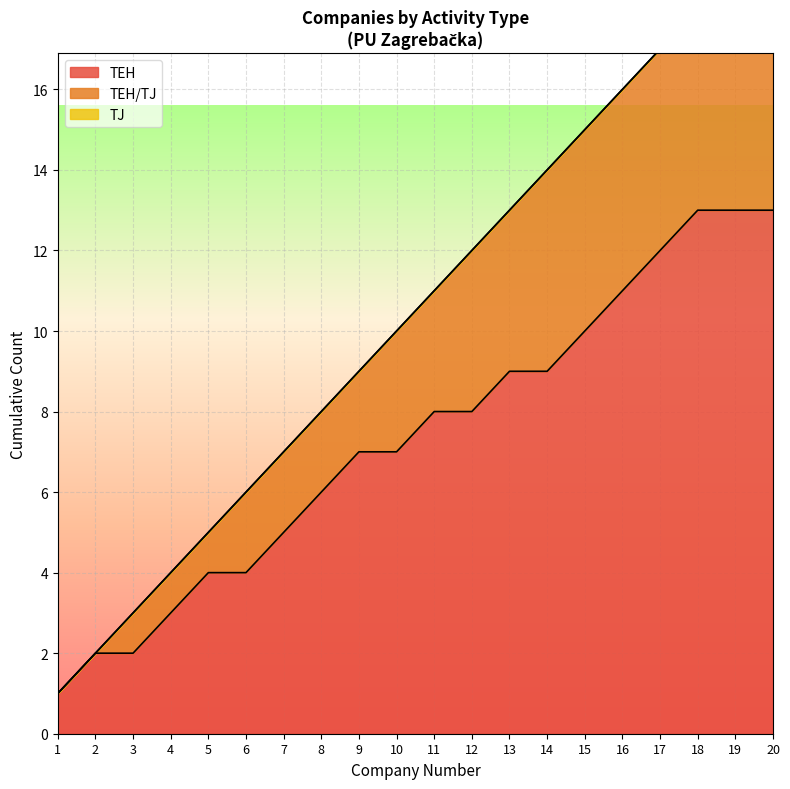

List the series in order of their peak value, highest first.

Djelatnost TEH, Djelatnost TEH/TJ, Djelatnost TJ